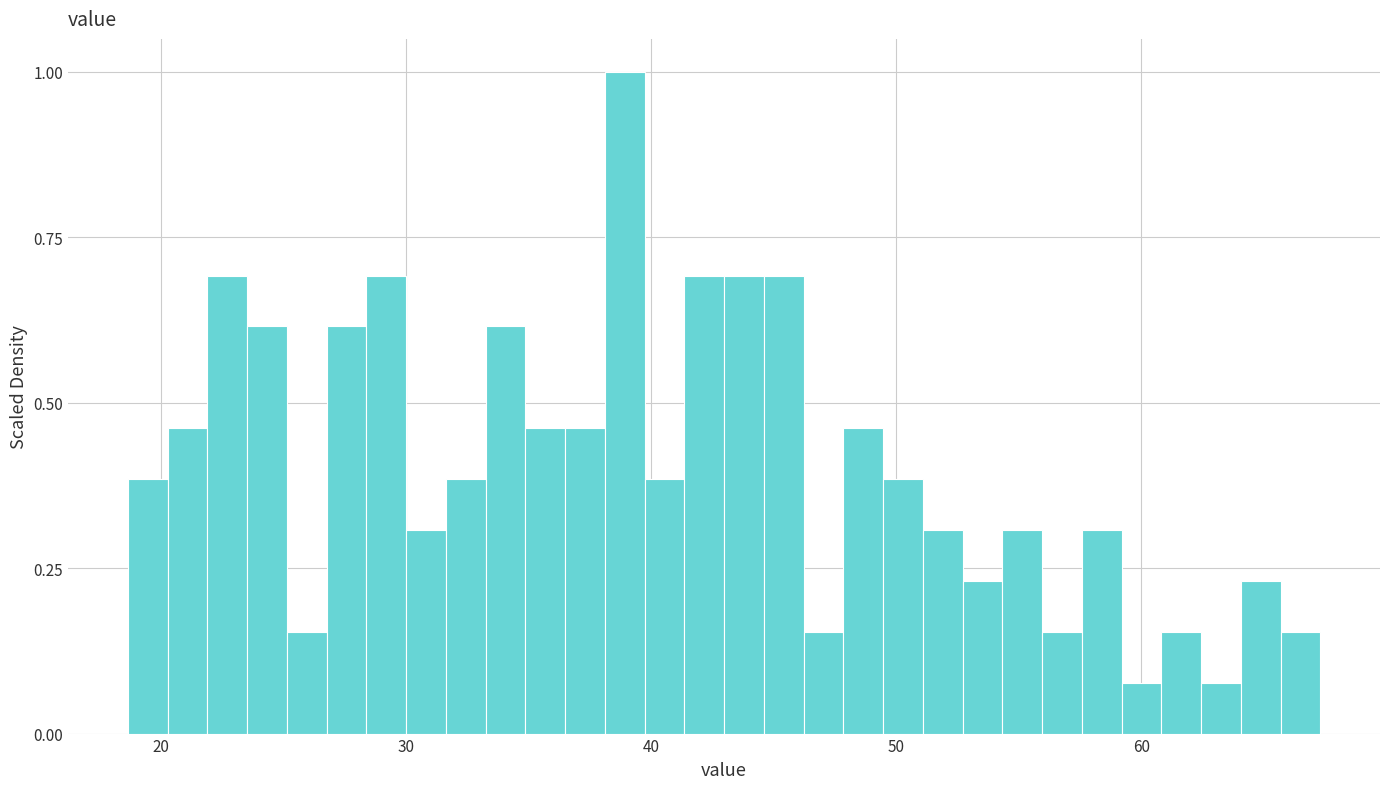

Read against the x-axis, roughly where is the centre of the tallest bar?

39